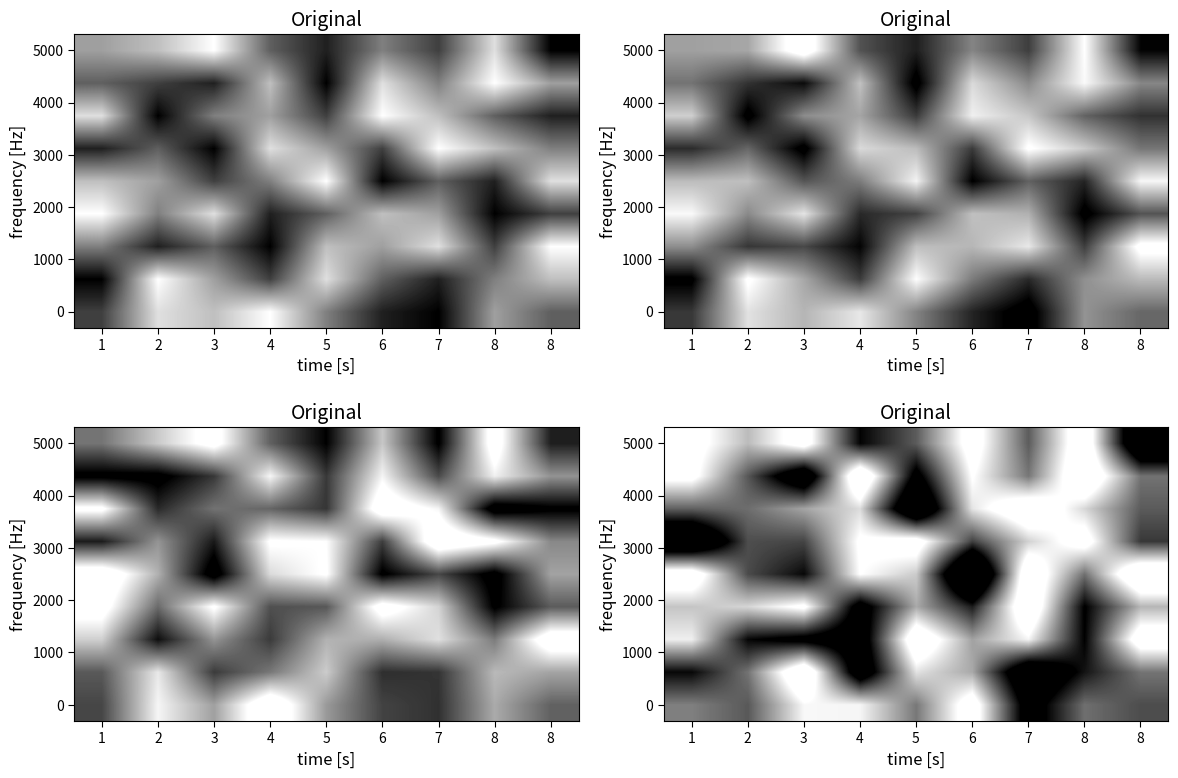

What is the minimum value shown in the chart?

-2.2